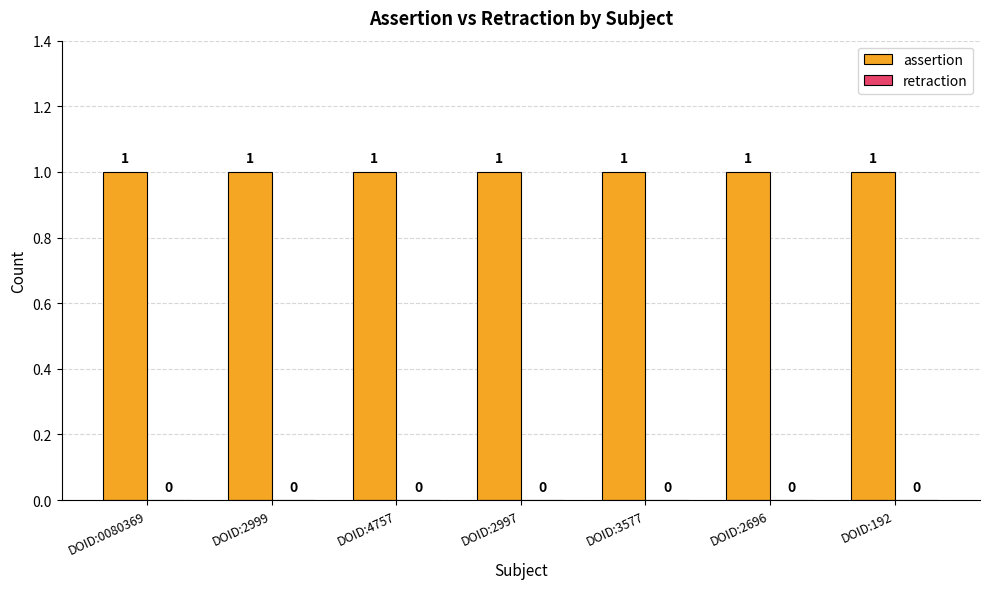

What is the label of the 3rd bar from the right?

DOID:3577